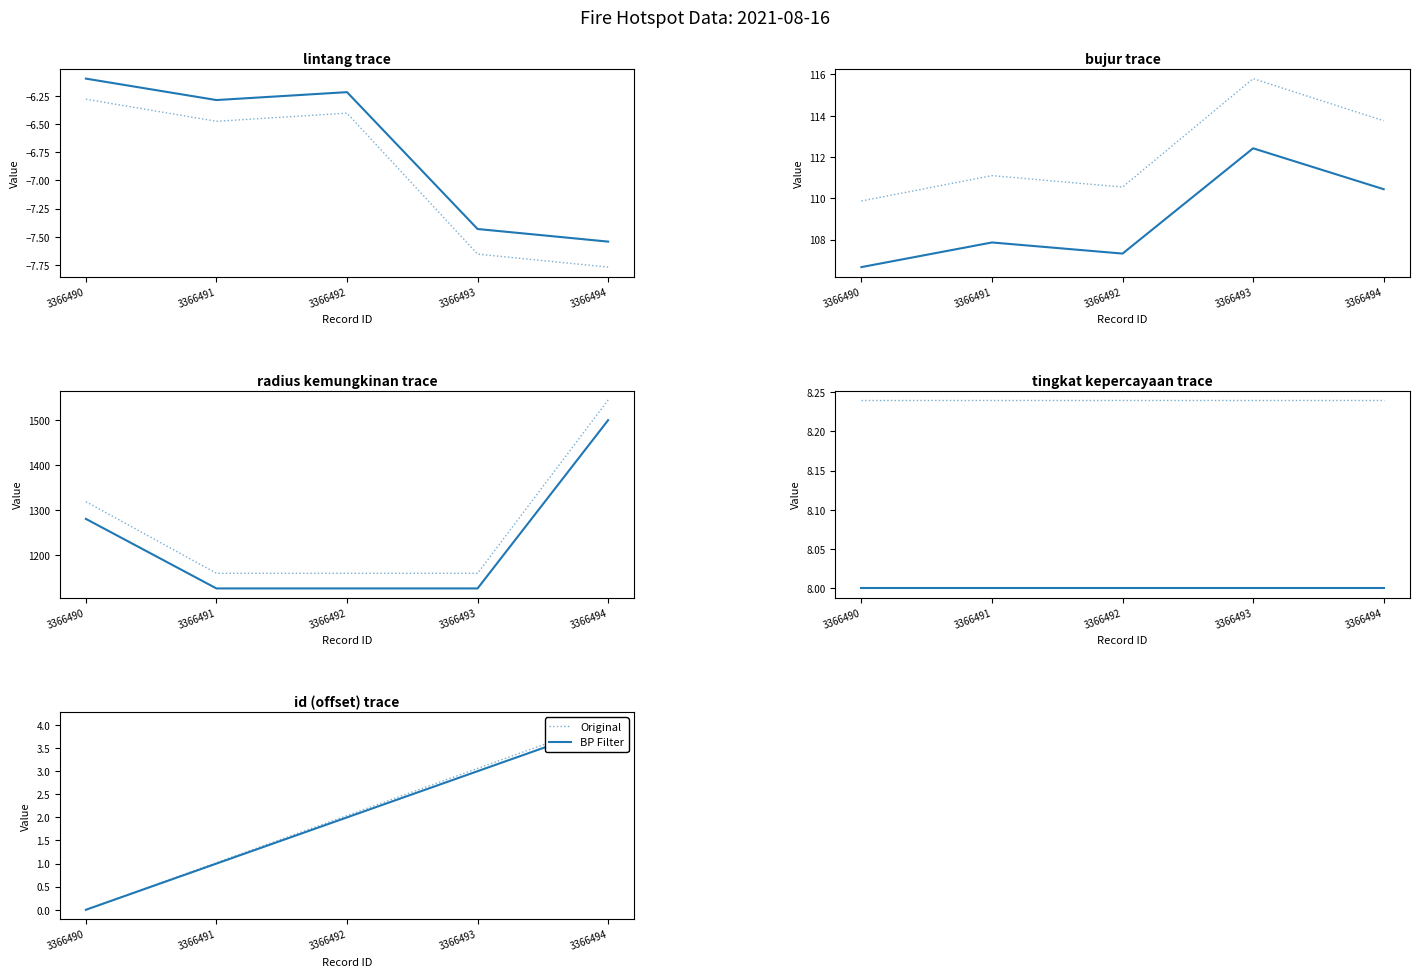

Where does the BP Filter series first go above 2?

3366493